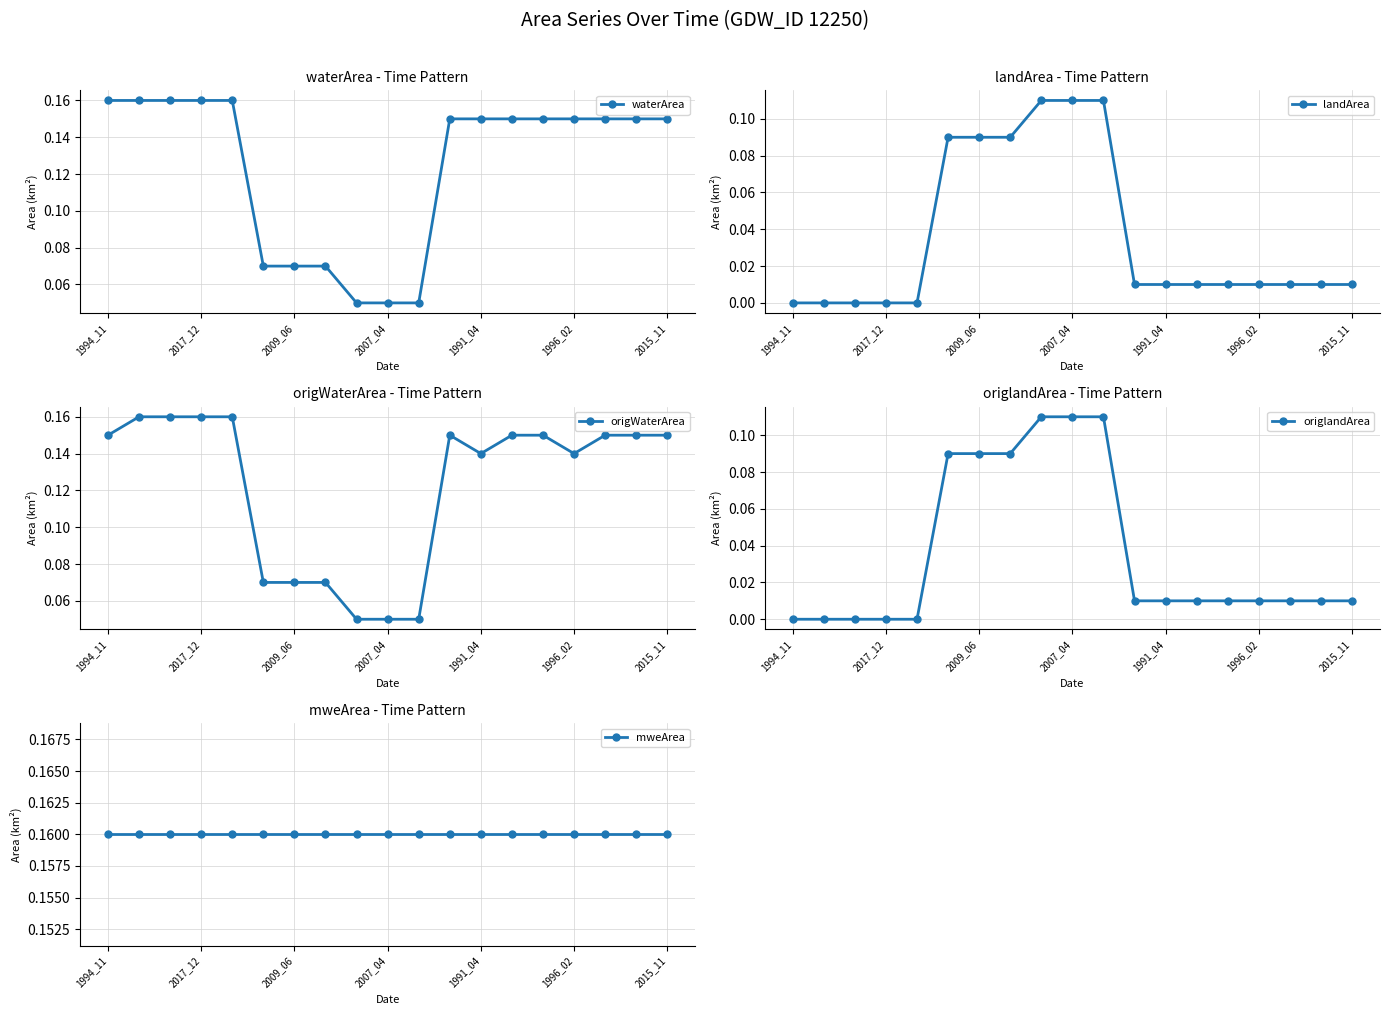

The origWaterArea series shows 0.3 at 2017_12. True or false?

False